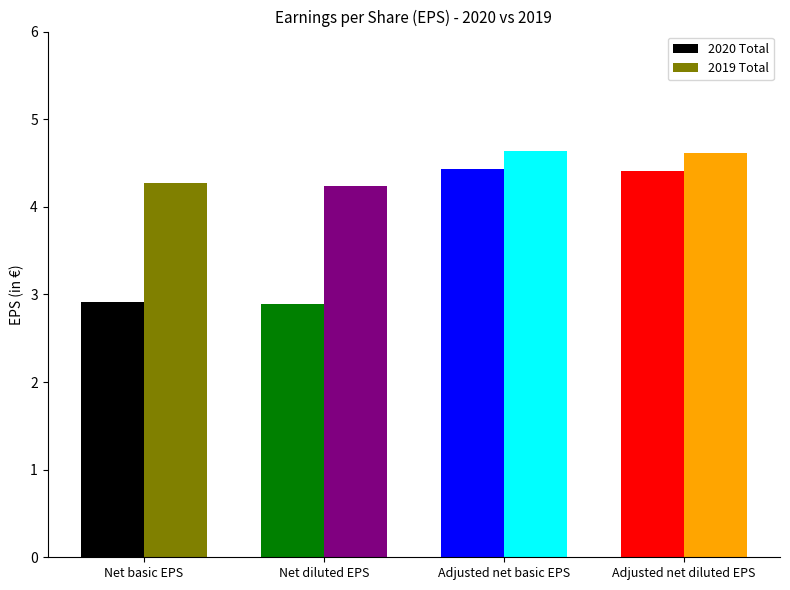

What is the difference between the second highest and minimum values in the 2019 Total series?

0.4